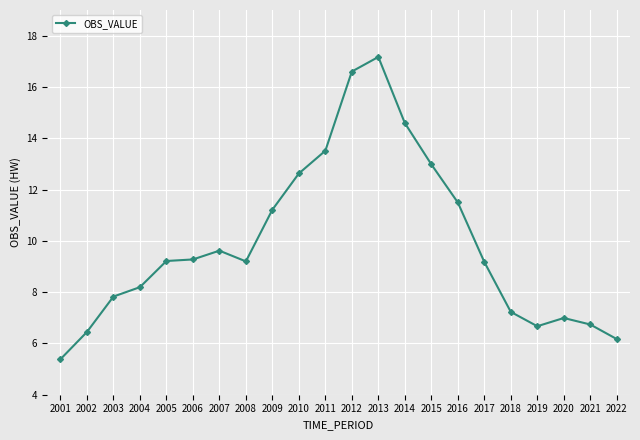

How many data points are less than 9?

9